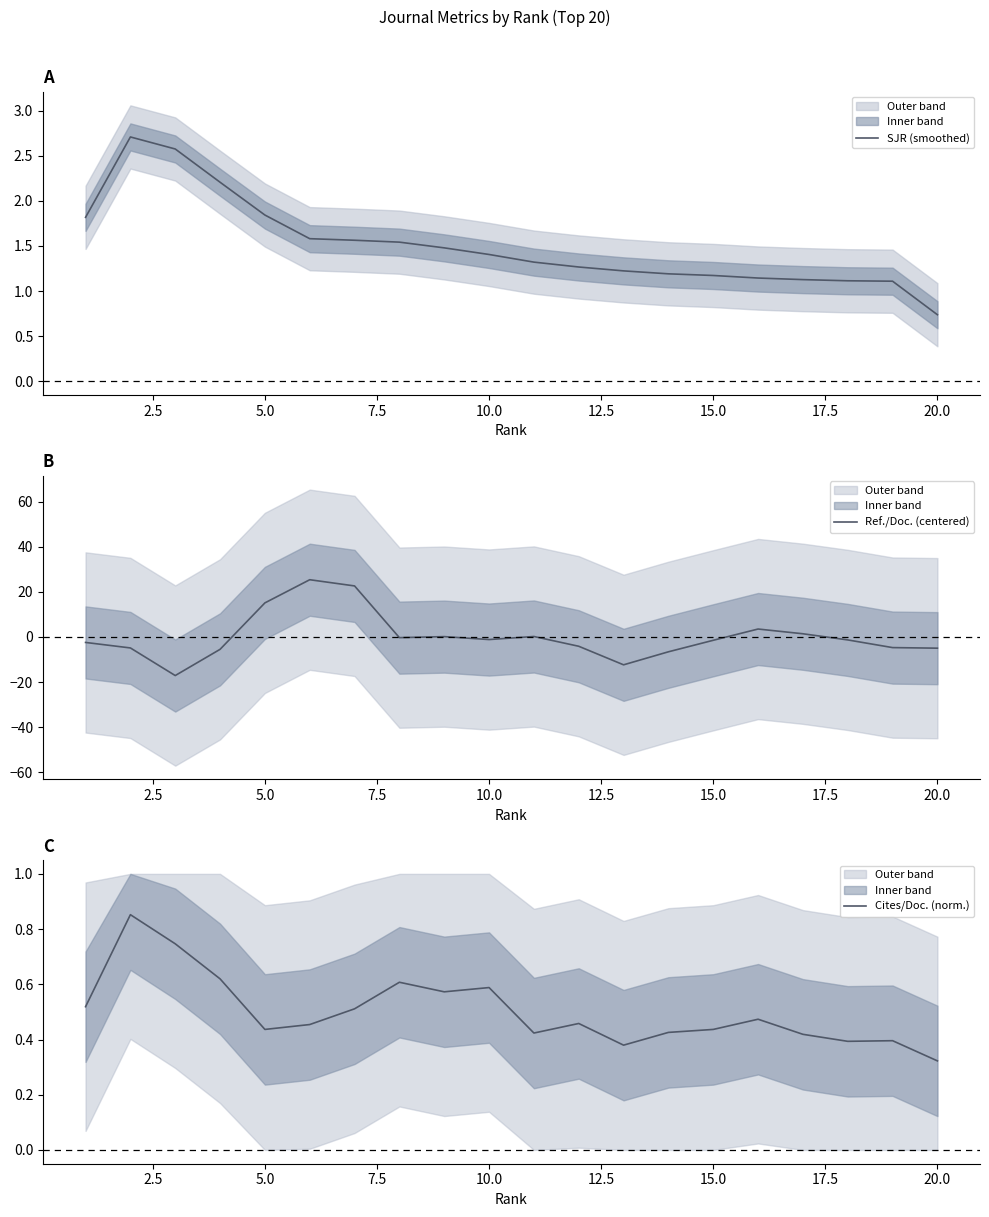

True or false: Ref./Doc. (centered) has a value of -1.2 at 10.0.

True